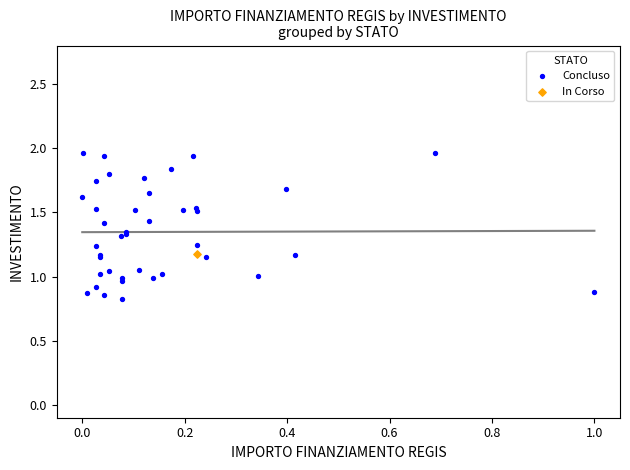

What are all the series names shown in the legend?

Concluso, In Corso